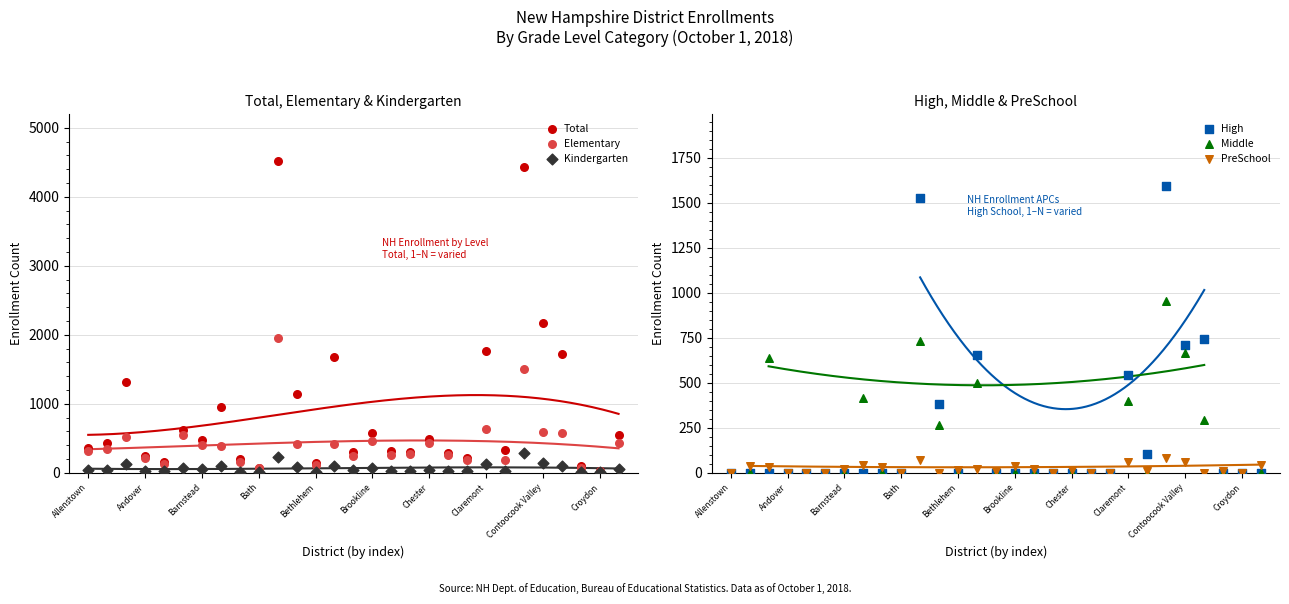

What is the total value across all series at 28?

1082